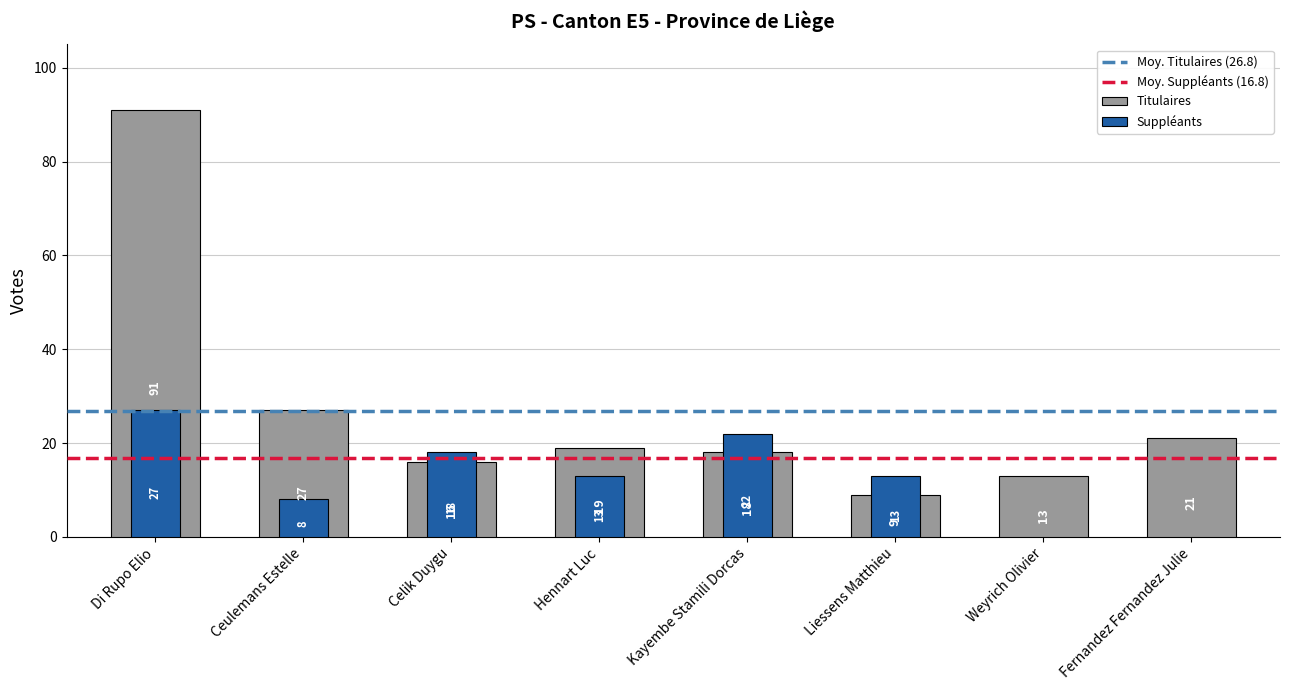

What position from the left is Kayembe Stamili Dorcas?

5